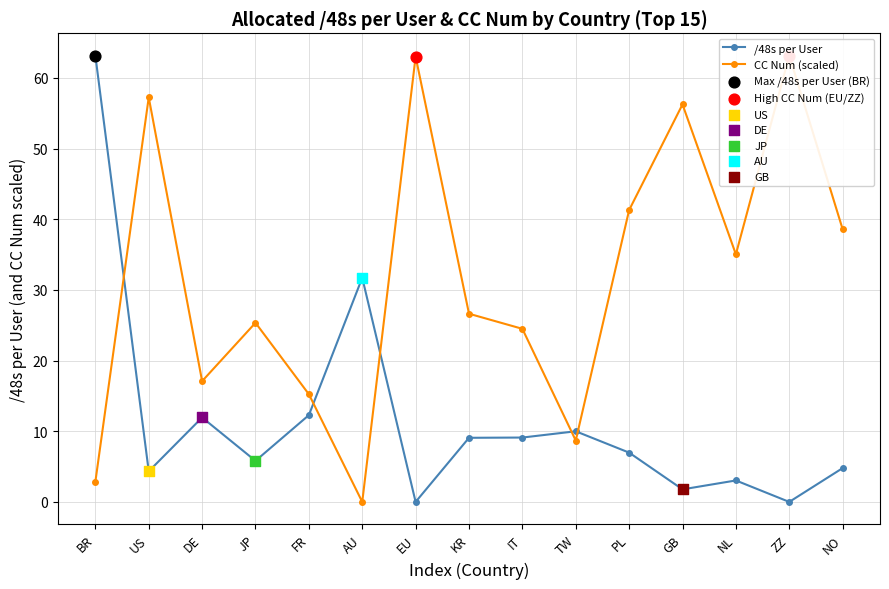

What is the change in value from BR to JP?

+22.5